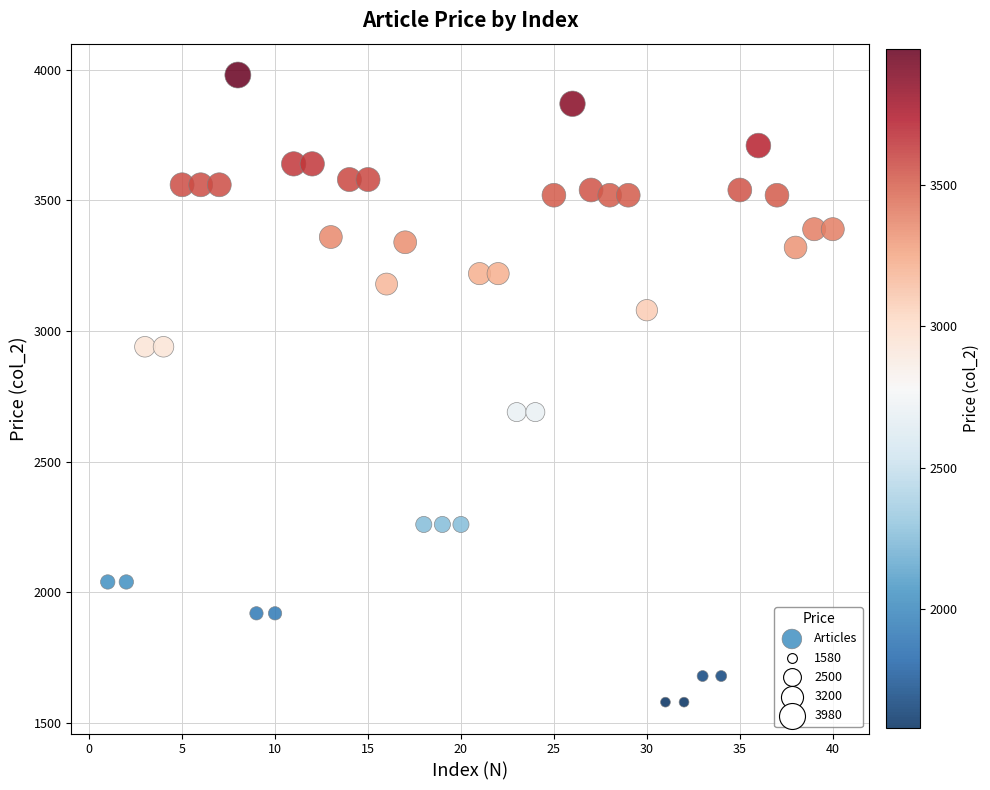

What is the range of Y values (max minus min)?

2400